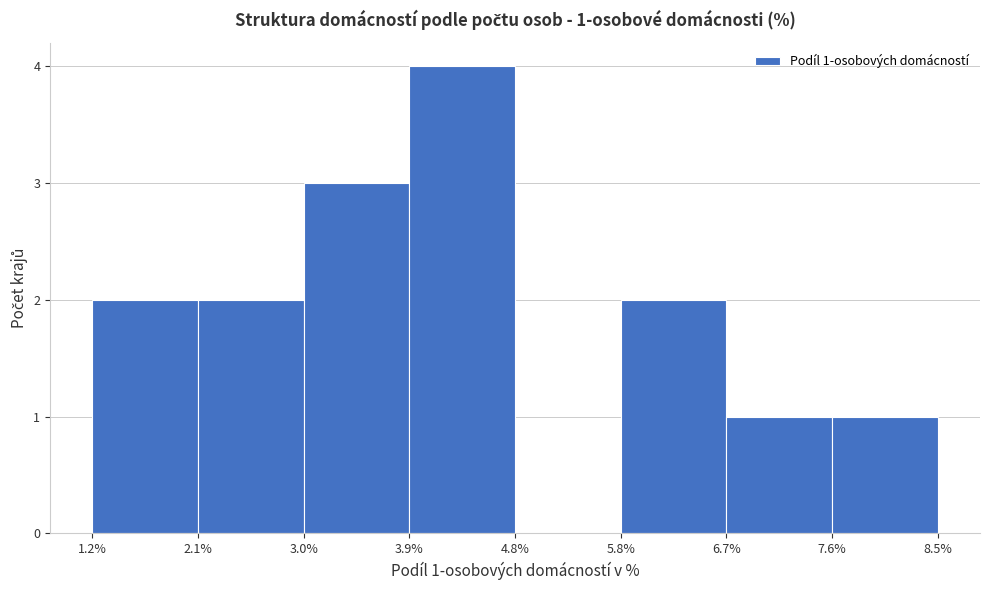

Over which range of the x-axis is the bar tallest?

3.9% to 4.8%